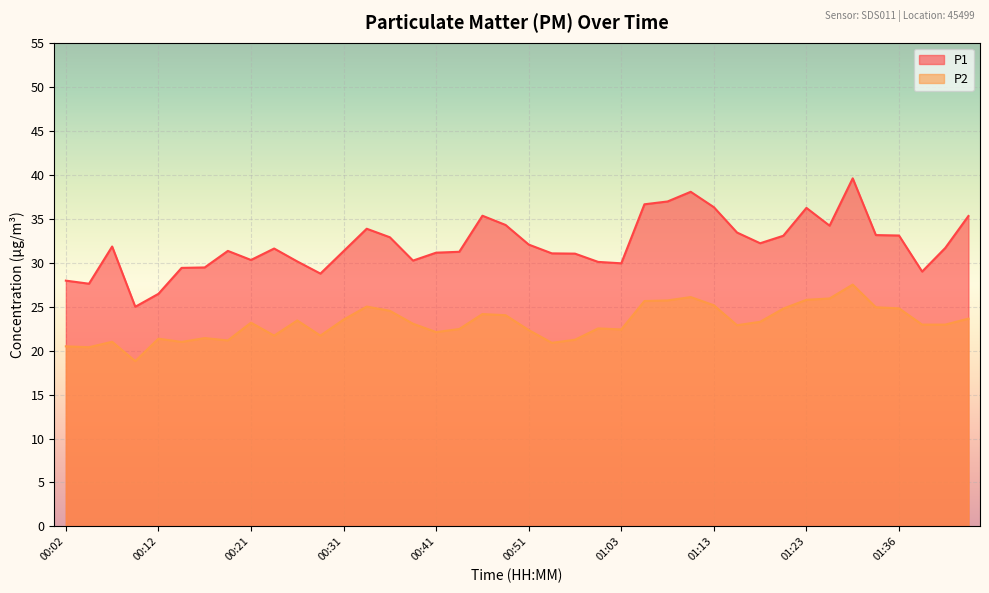

Which series has the largest total across all categories?

P1